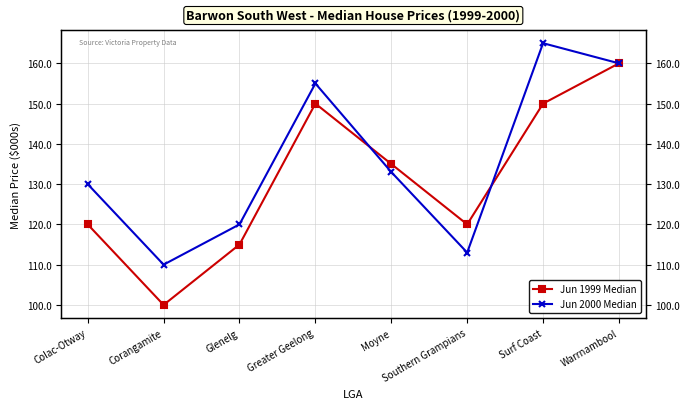

Is this an area chart (filled region under the line)?

No